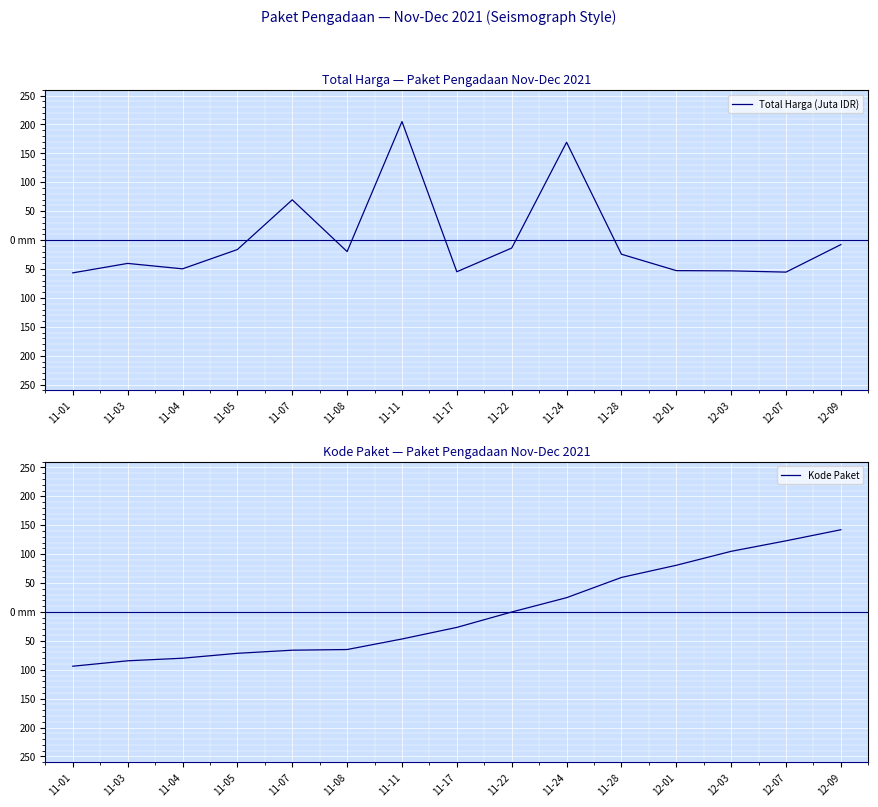

True or false: Total Harga (Juta IDR) has more than 1 interior local peaks.

True